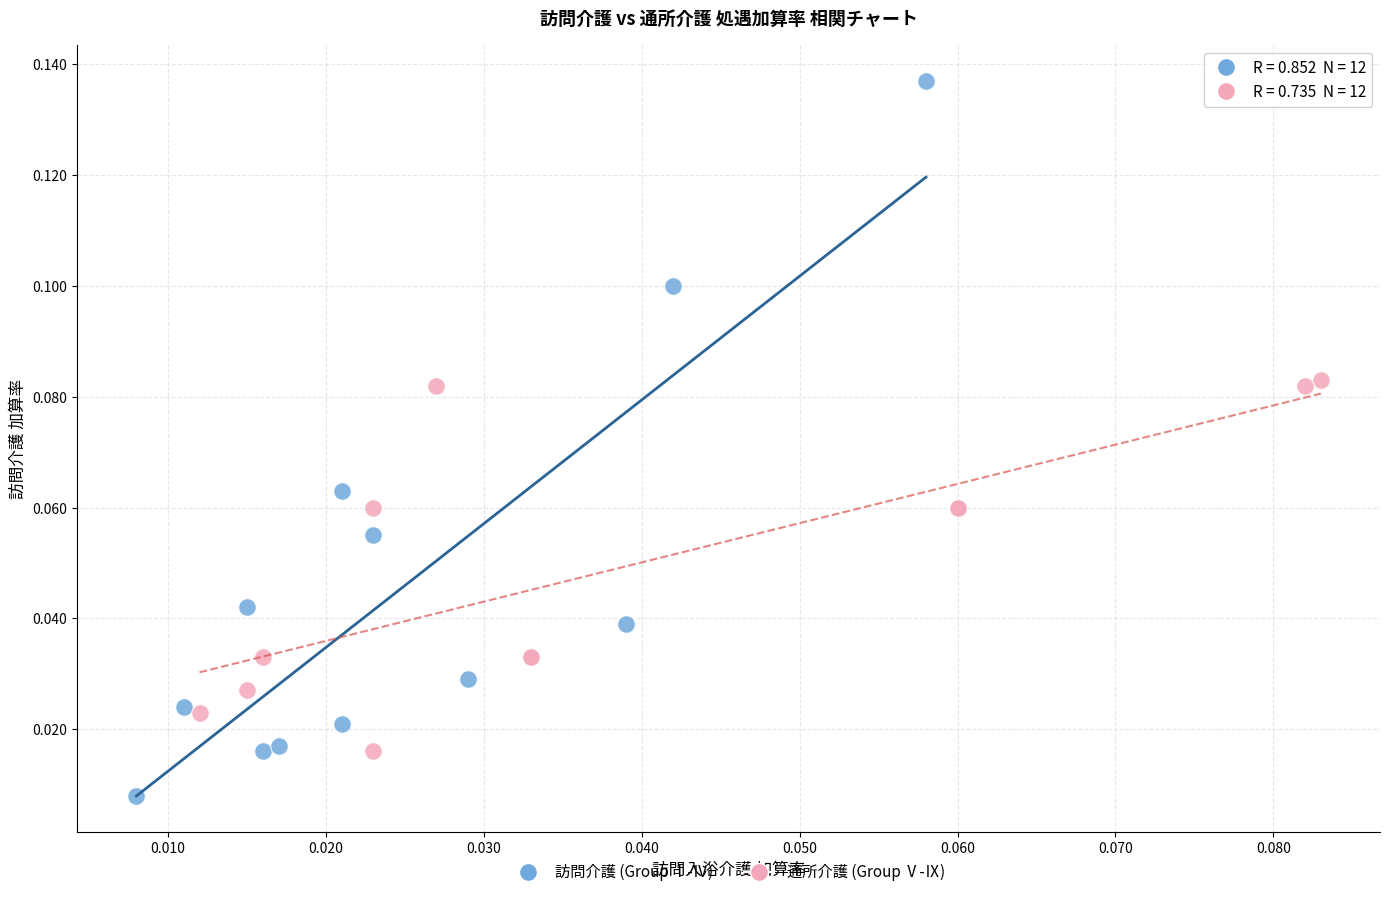

Which series has the widest spread of Y values?

訪問介護 (Group Ⅰ-Ⅳ)